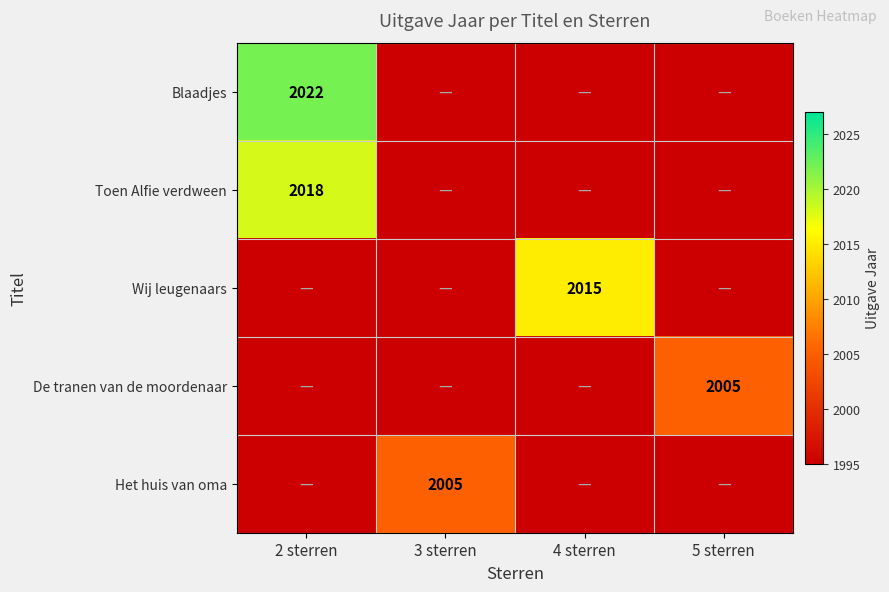

Is it true that De tranen van de moordenaar equals 2005 at 5 sterren?

True